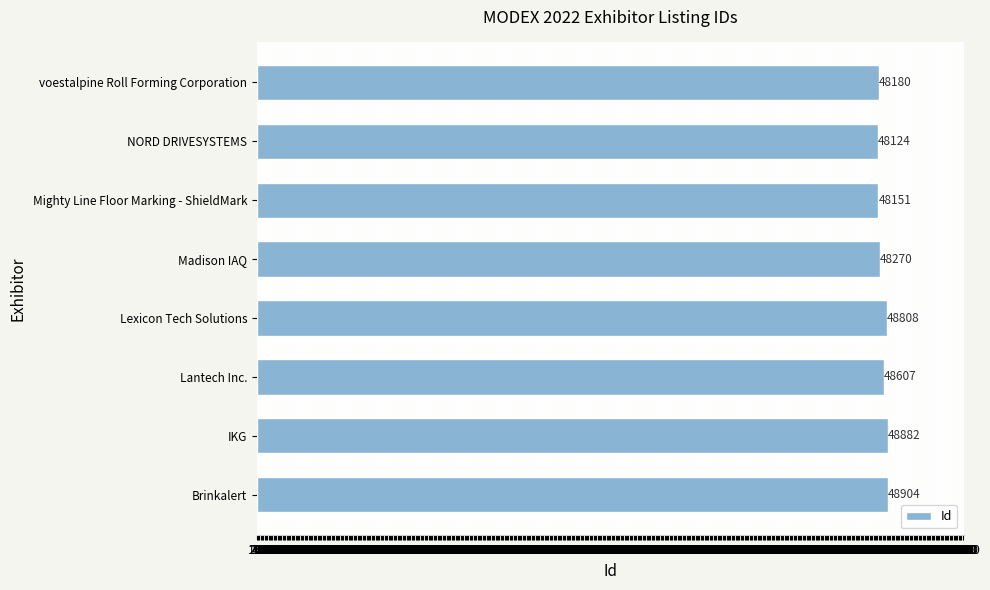

What is the difference between the second highest and second lowest values?

731